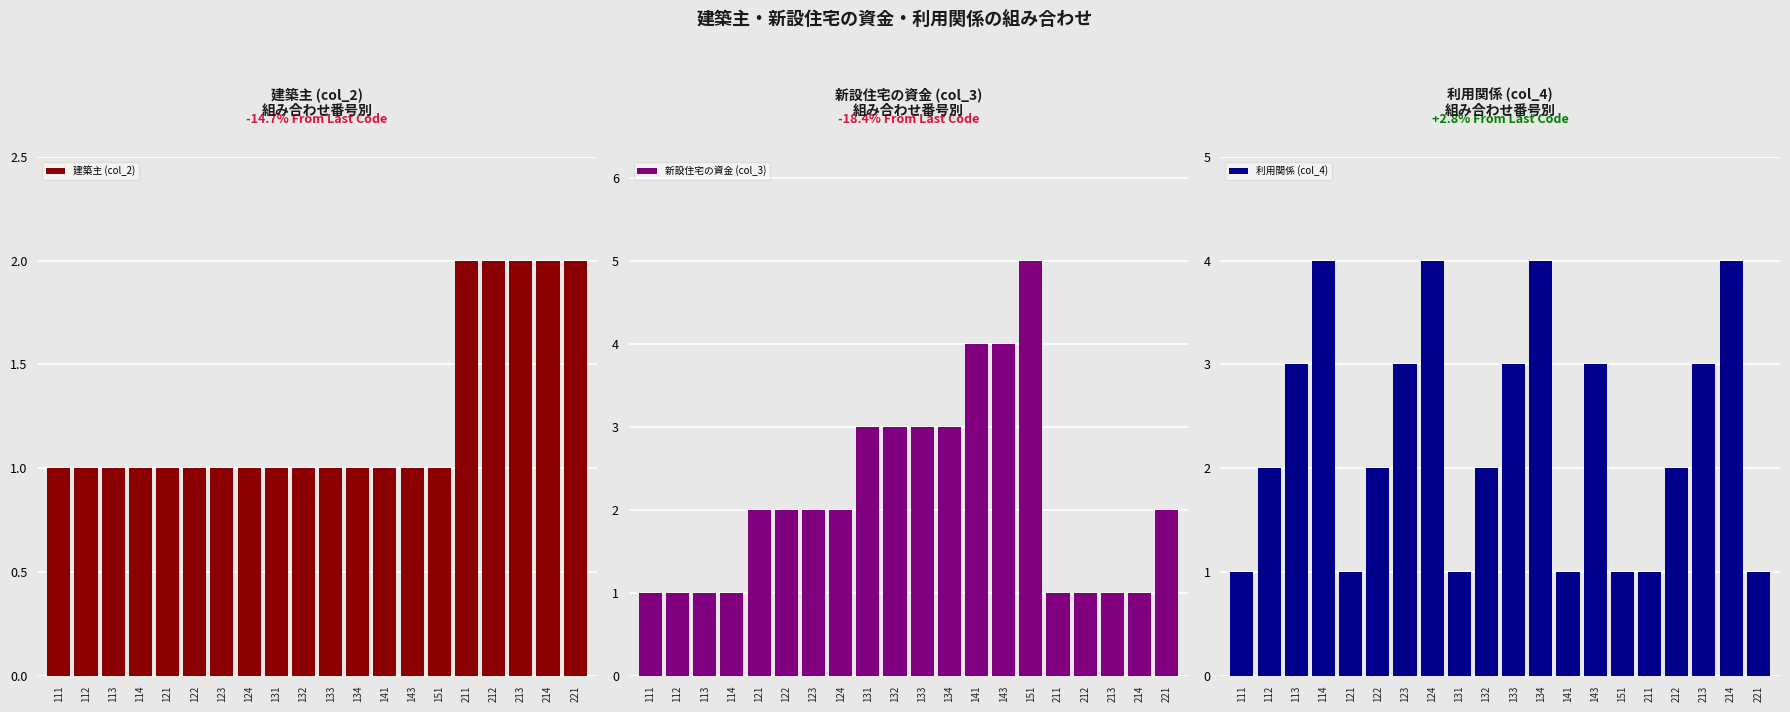

Which has a higher value, 143 or 122?

143